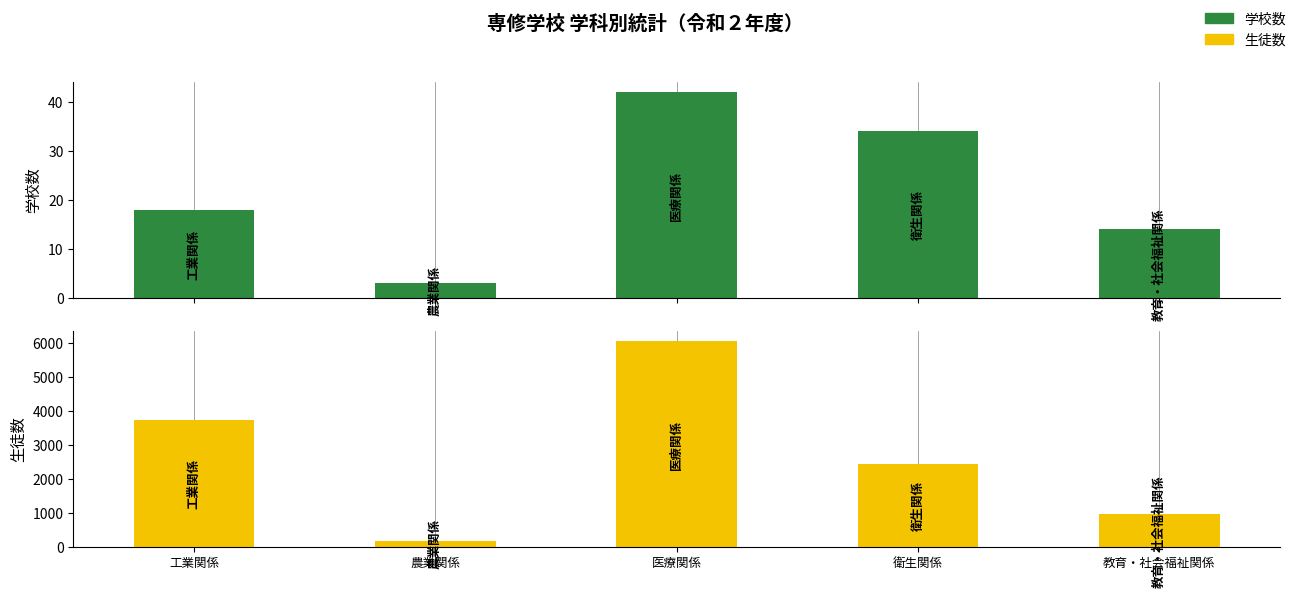

What is the difference between the highest and lowest values at 教育・社会福祉関係?

943